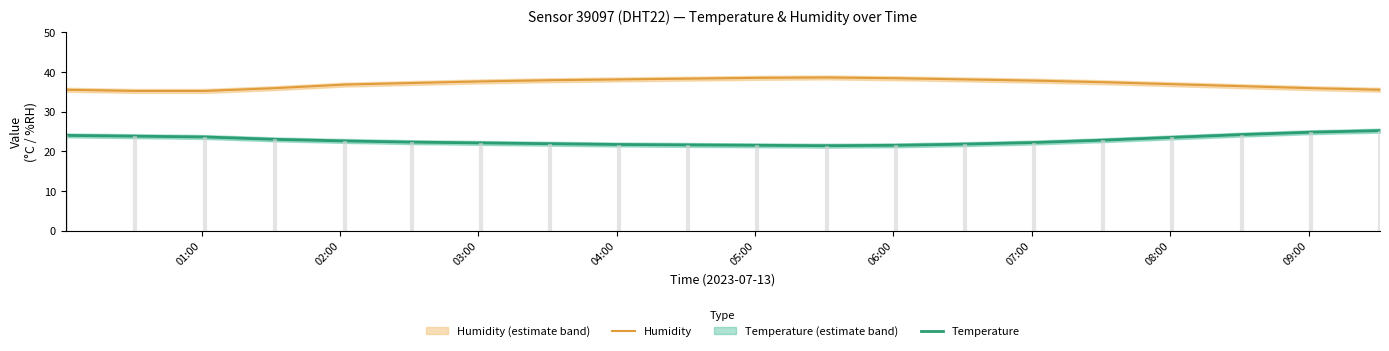

True or false: Humidity and Temperature intersect in this chart.

False